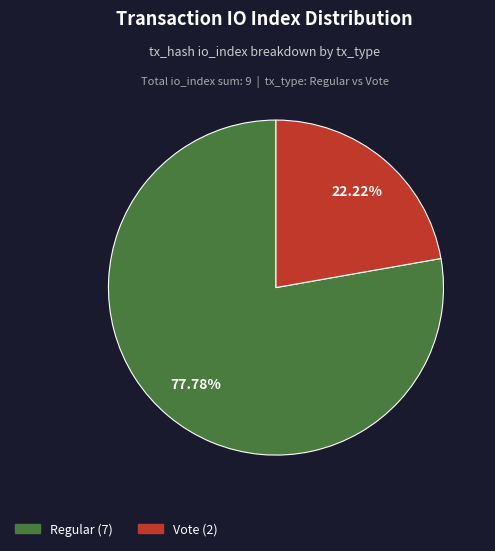

Approximately how many times larger is the value at Regular compared to Vote?

3.5